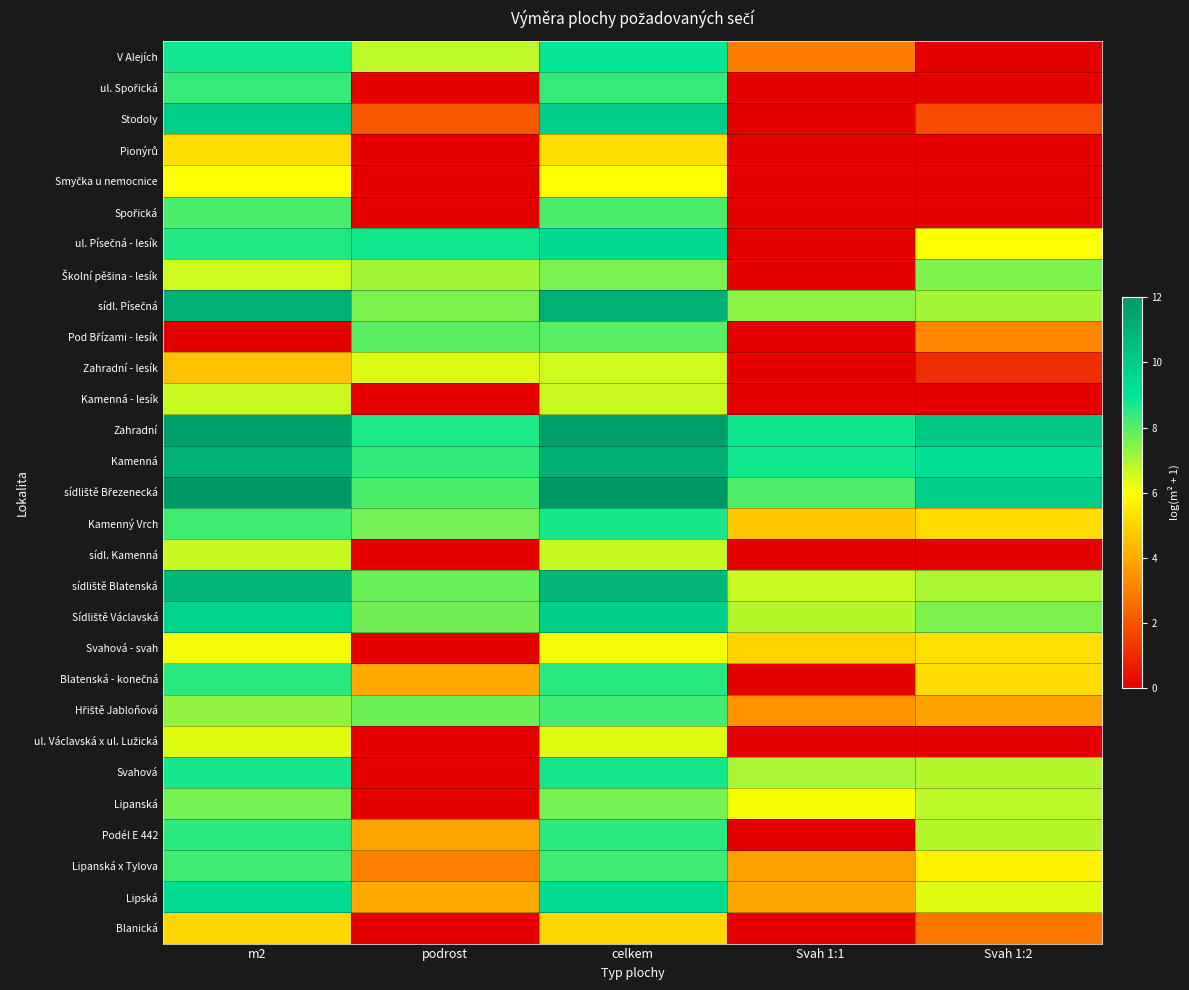

What is the total value across all series at celkem?

243.8